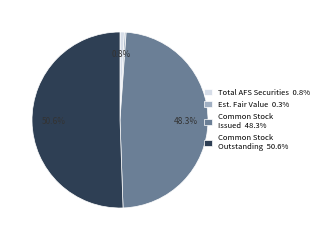

To the nearest percent, what is the average slice percentage?

25%